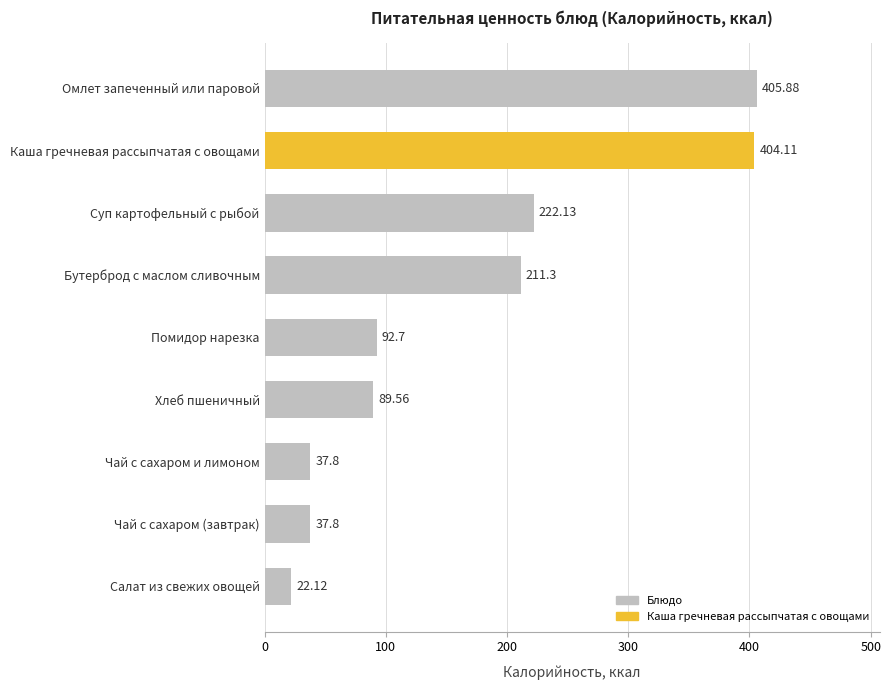

What is the change in value from Чай с сахаром и лимоном to Помидор нарезка?

+54.9